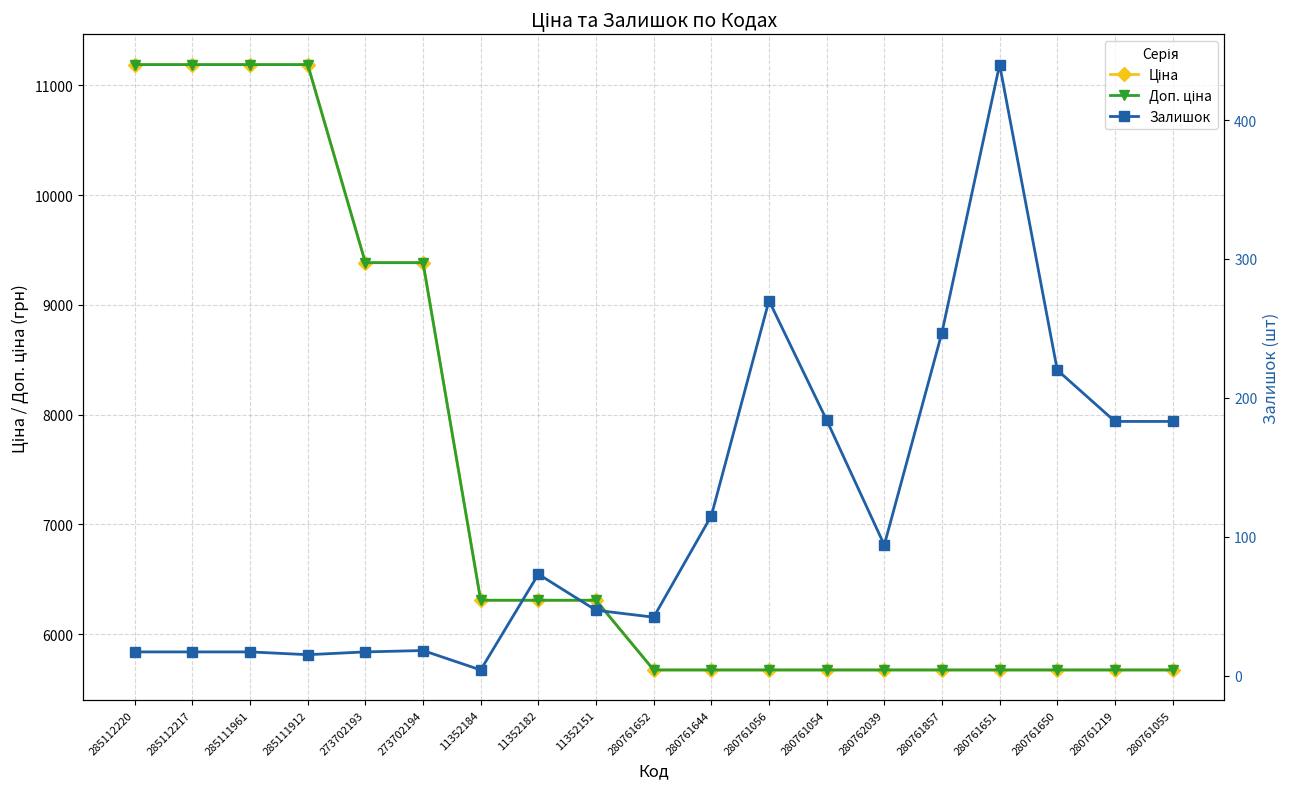

Where is the first local maximum for Залишок?

273702194